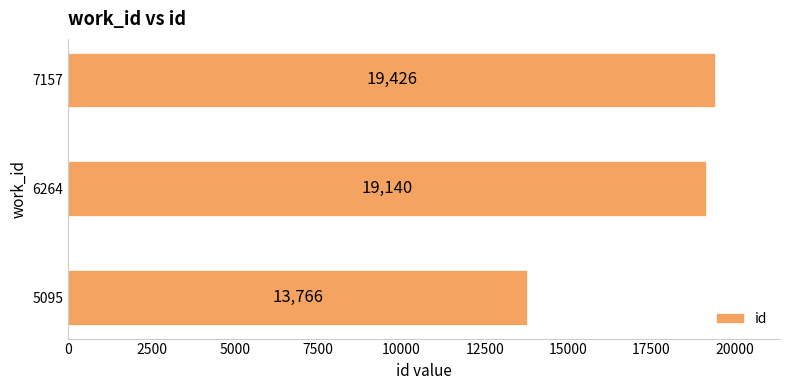

What is the change in value from 5095 to 6264?

+5374